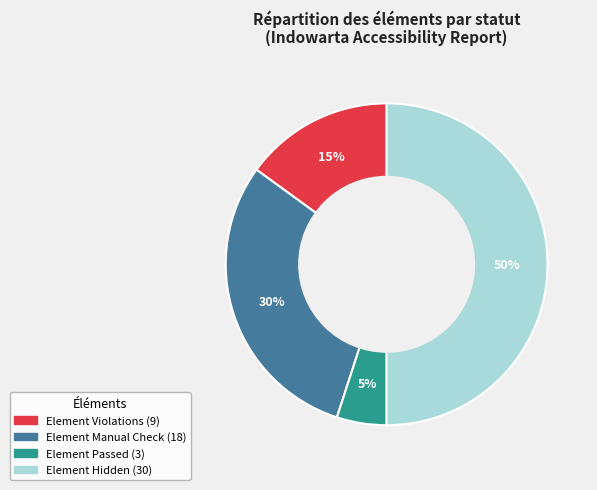

To the nearest percent, what is the average slice percentage?

25%